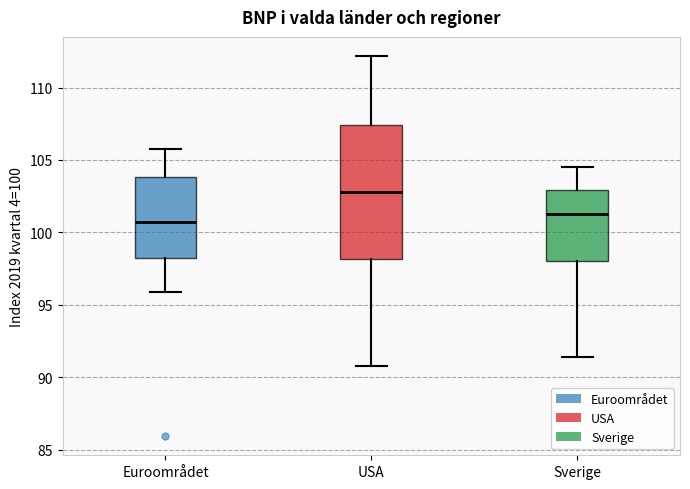

Which box's median line is the lowest?

Euroområdet